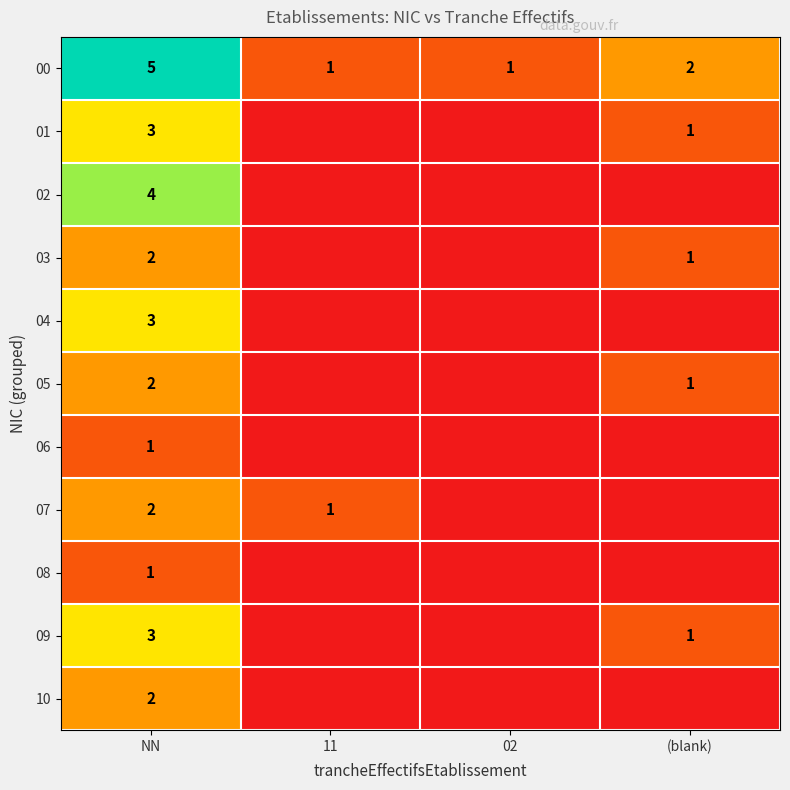

At which category does the chart reach its minimum across all series?

11